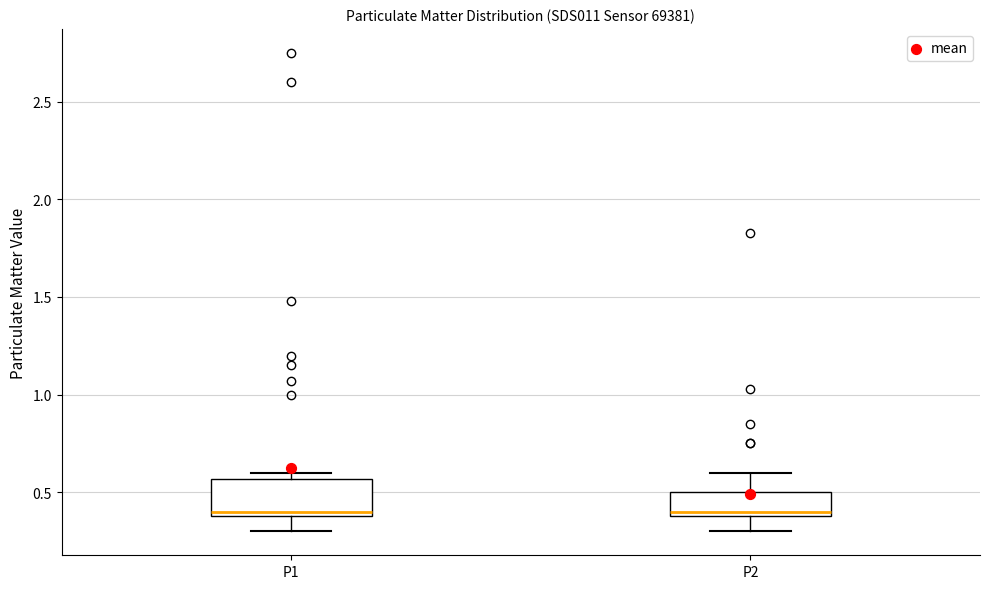

Reading left to right, read every box against the y-axis: the position of its median line, the range the box covers, and the ends of its whiskers. The values are not printed on the chart, so give them approximately, as read against the axis.

P1: median 0.40 (just above the box's lower edge), box 0.40 to 0.55, whiskers 0.30 to 0.60
P2: median 0.40 (just above the box's lower edge), box 0.40 to 0.50, whiskers 0.30 to 0.60